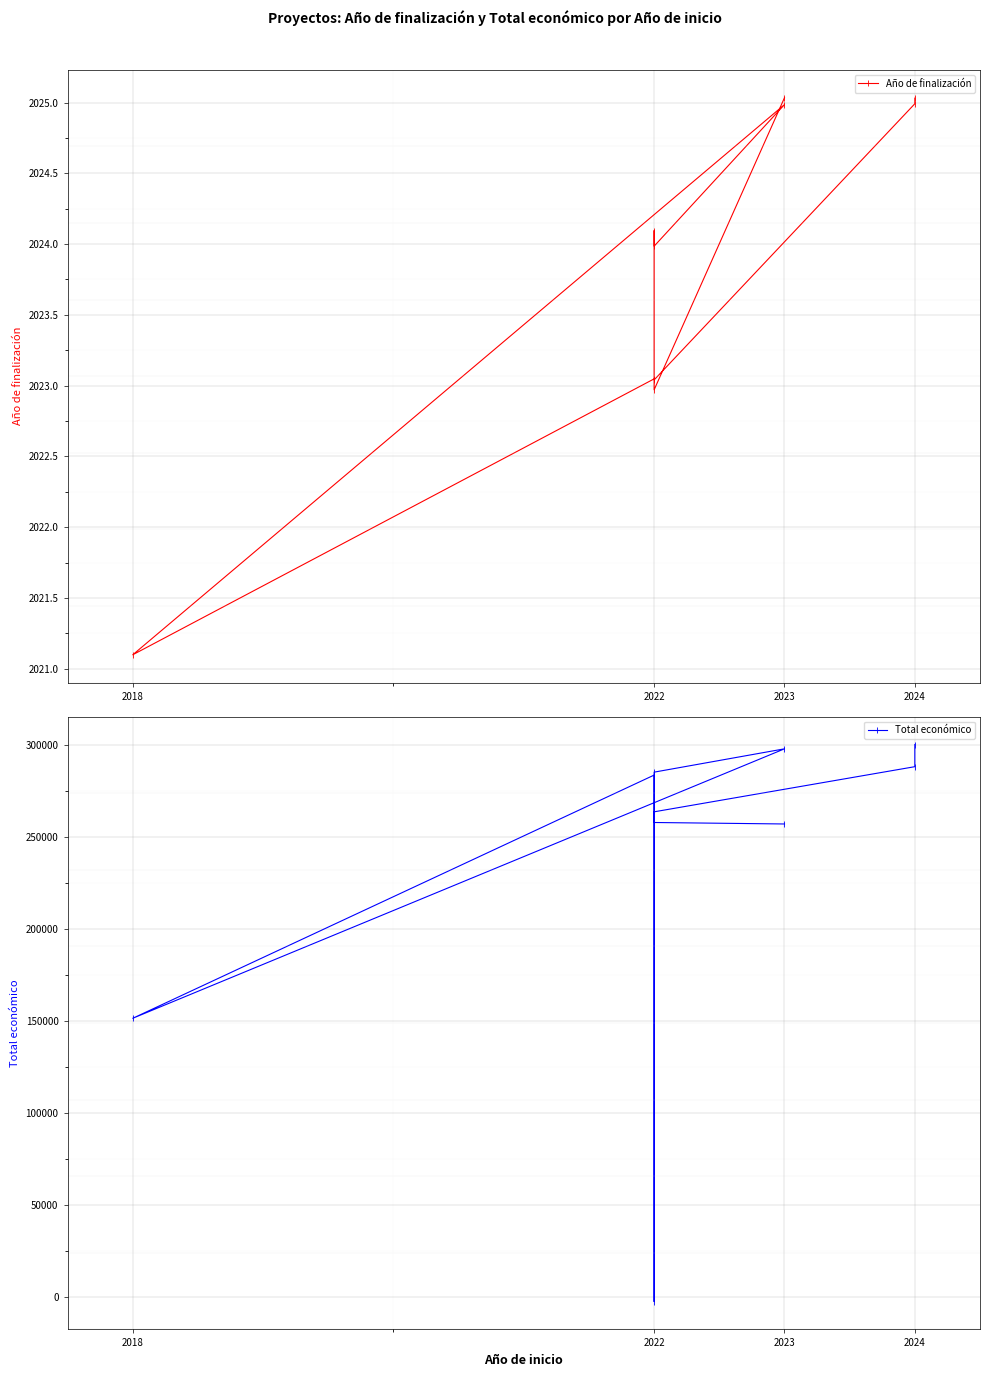

What is the value of the Total económico point at the 4th from the left?

-2388.5